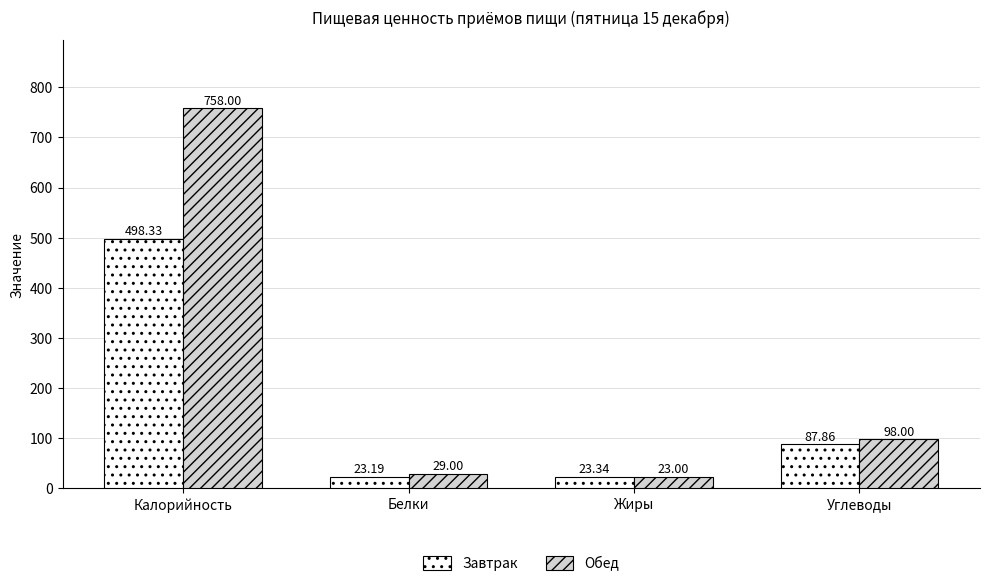

At which label does Обед reach its minimum?

Жиры